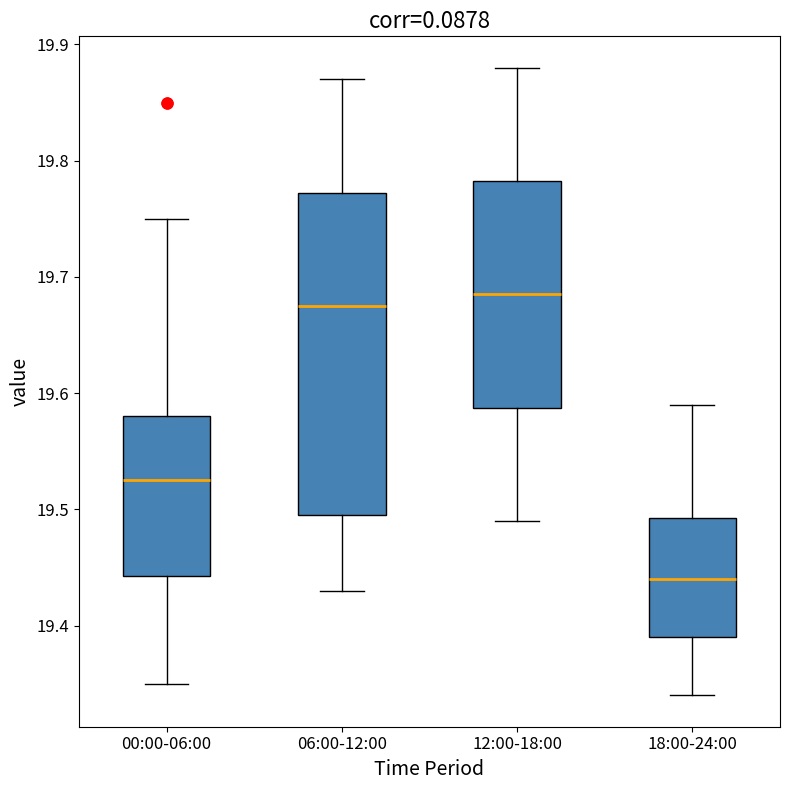

Reading left to right, transcribe this box plot: for each box, give where its median line is, the range the box spans, and where its two whiskers end, as read against the y-axis. The values are not printed on the chart, so give them approximately, as read against the axis.

00:00-06:00: median 19.53, box 19.44 to 19.58, whiskers 19.35 to 19.75
06:00-12:00: median 19.68, box 19.50 to 19.77, whiskers 19.43 to 19.87
12:00-18:00: median 19.69, box 19.59 to 19.78, whiskers 19.49 to 19.88
18:00-24:00: median 19.44, box 19.39 to 19.49, whiskers 19.34 to 19.59